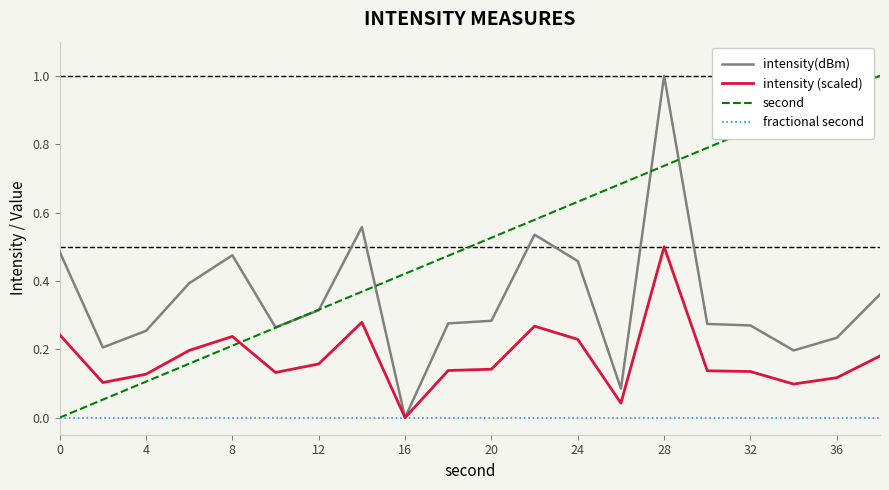

What is the greatest value displayed?

1.0